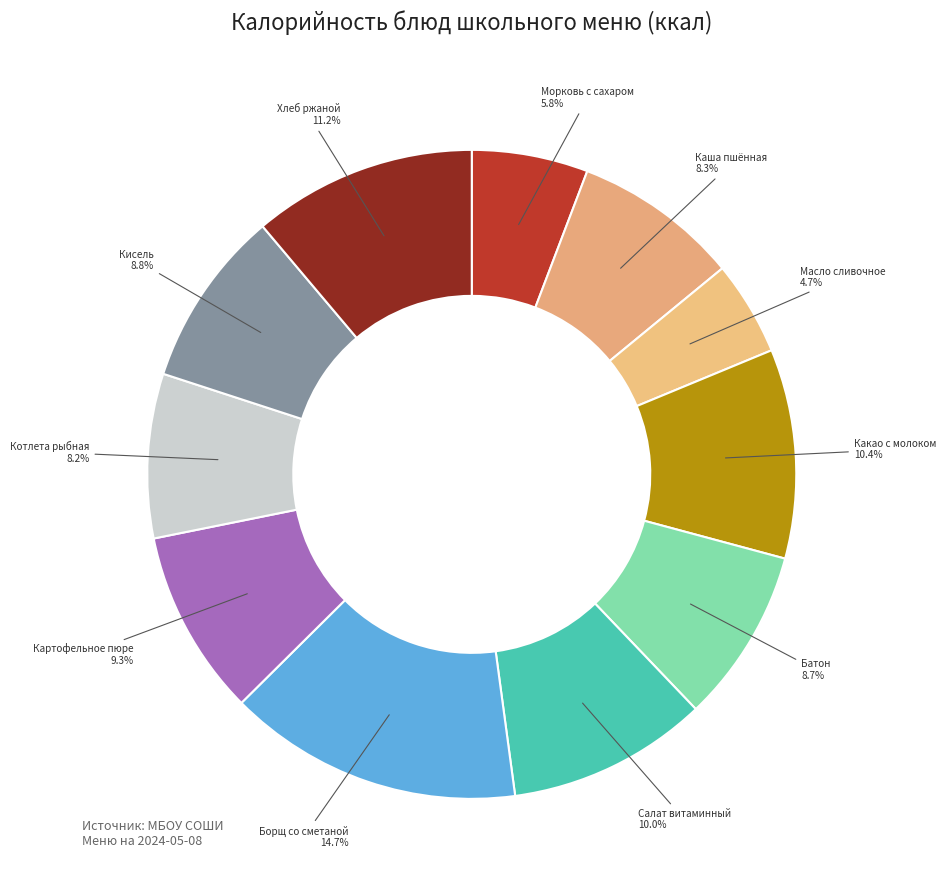

How many segments does this pie chart have?

11